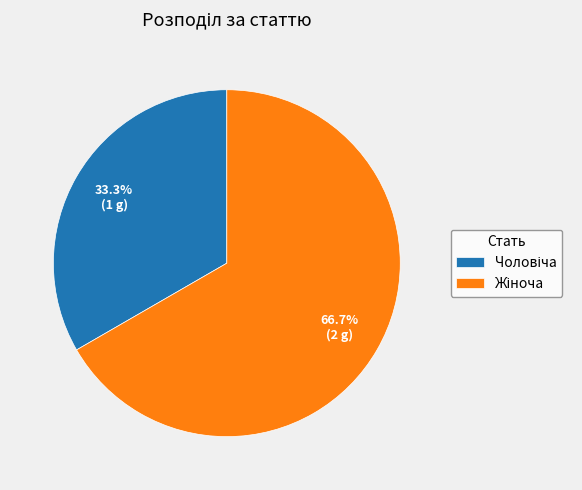

Is there any slice that represents more than half of the pie?

Yes